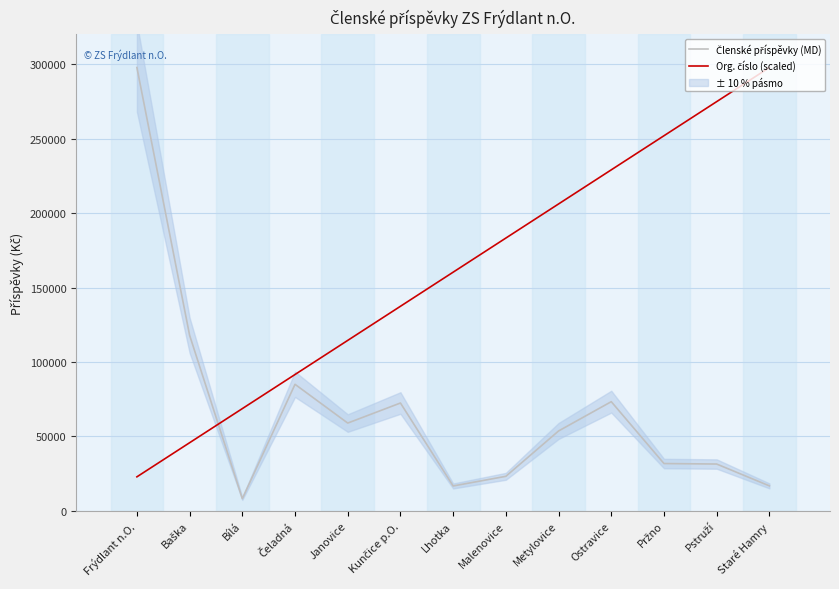

The value of Členské příspěvky (MD) at Malenovice is 23250.0. True or false?

True